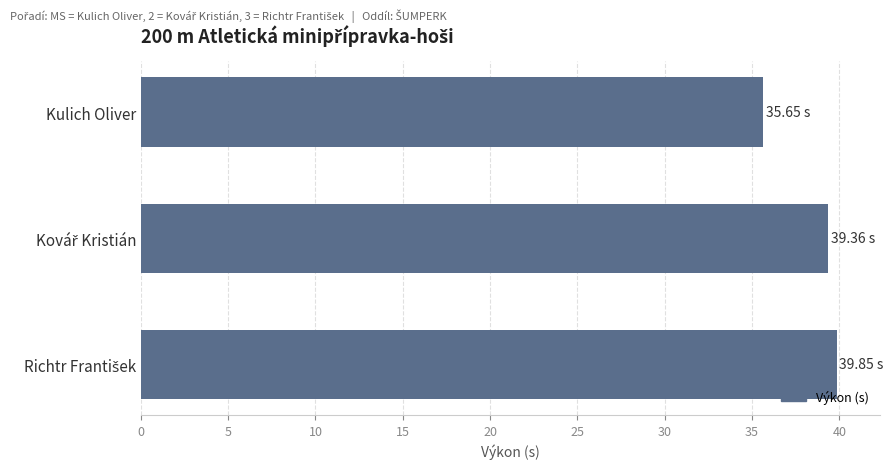

What is the label of the 1st bar from the top?

Kulich Oliver